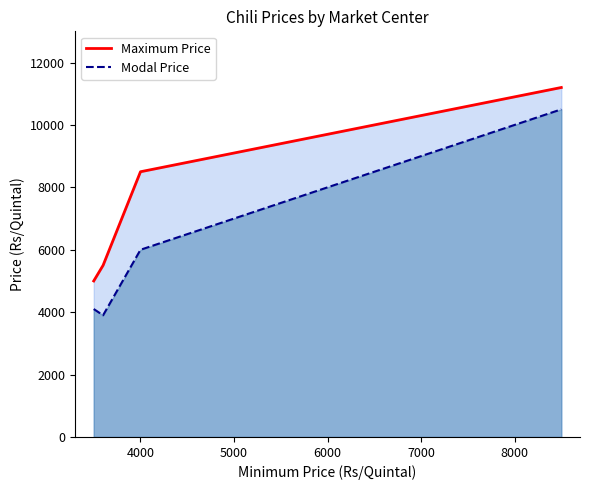

Rank the series by their average value, from lowest to highest.

Modal Price, Maximum Price